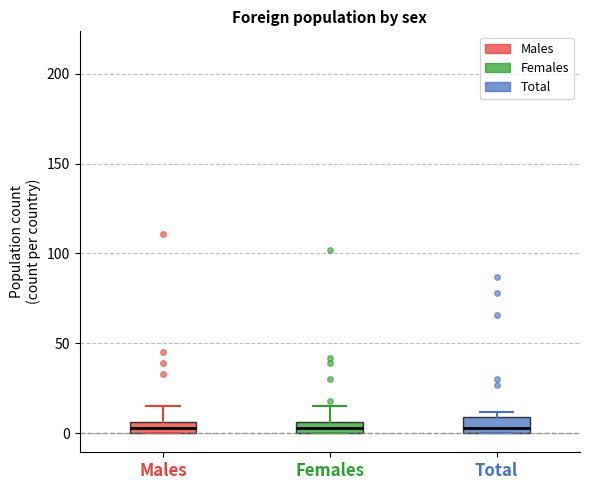

Where is the lower edge of the box for Males on the y-axis? The values are not printed on the chart, so give them approximately, as read against the axis.

0